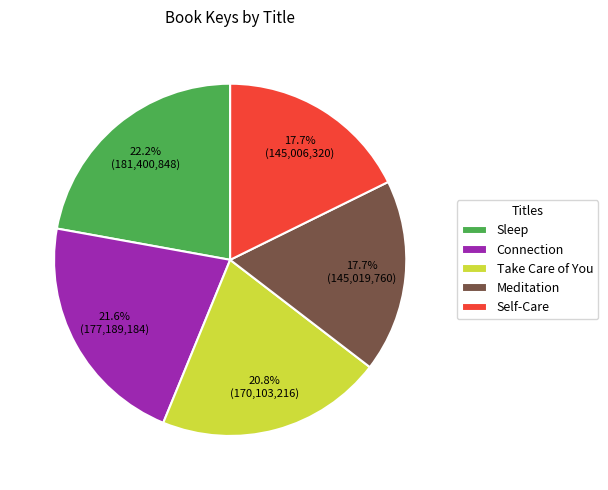

Which category has the biggest portion of the pie?

Sleep